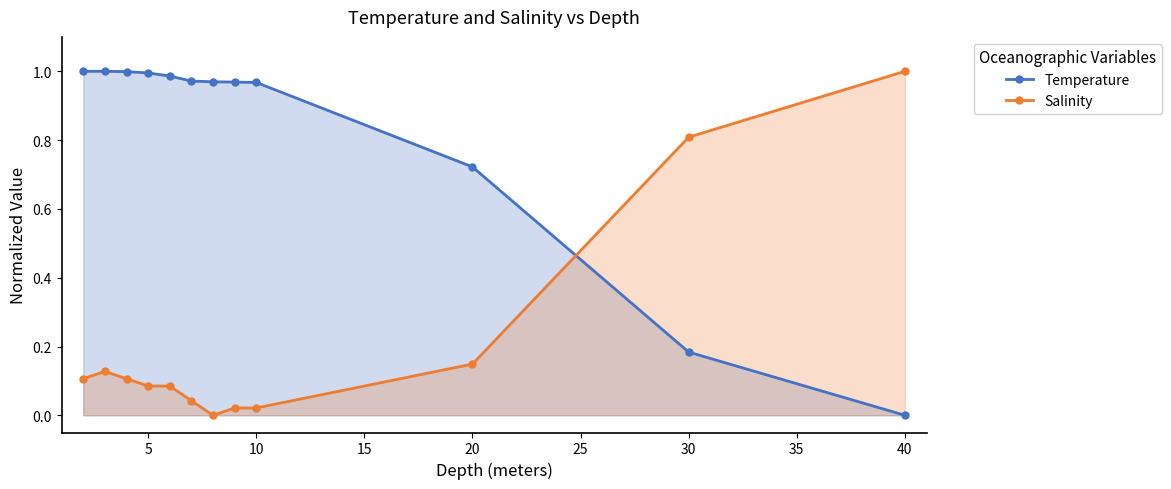

How many lines are shown in the chart?

2